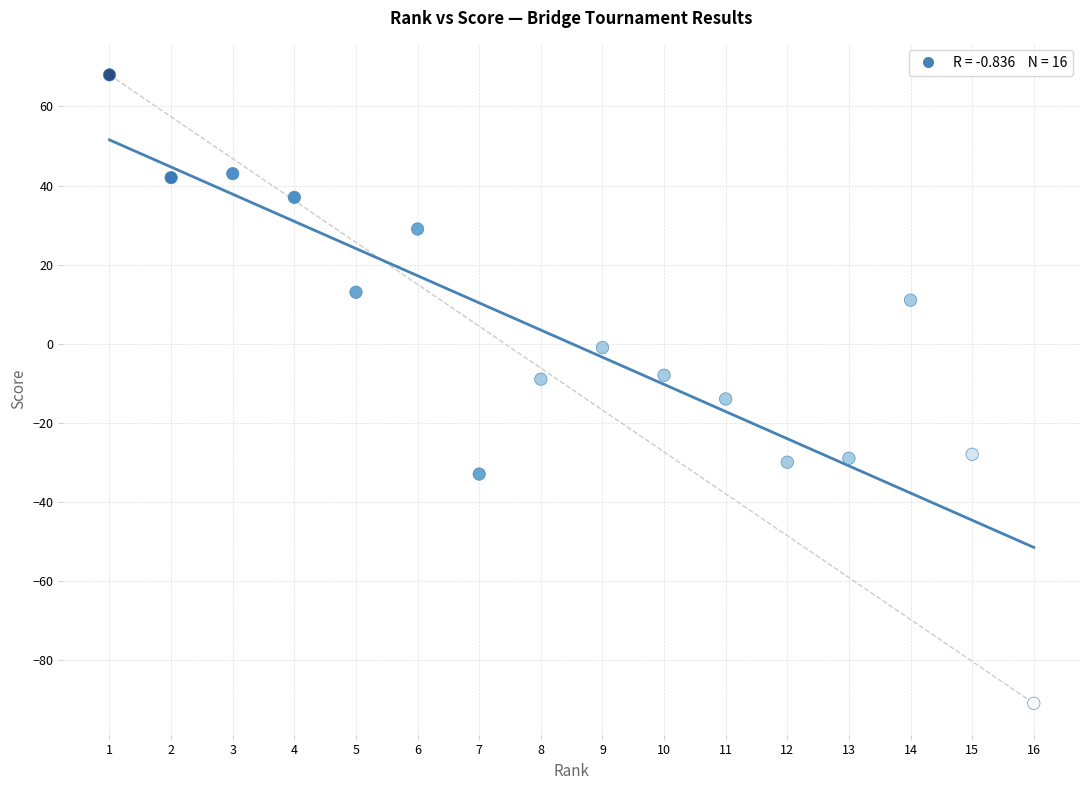

What is the range of X values (max minus min)?

15